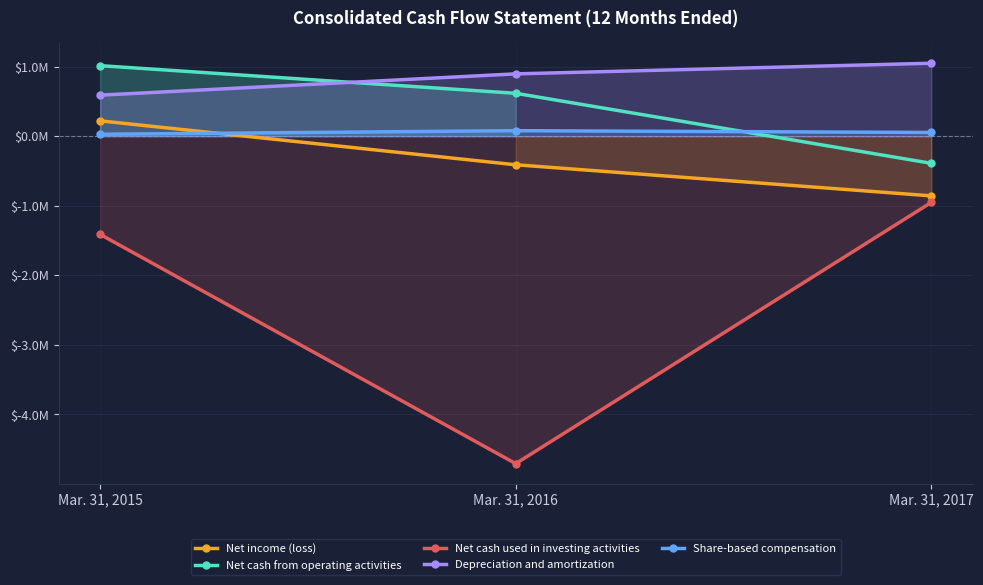

At which category is the sum across all series the highest?

Mar. 31, 2015